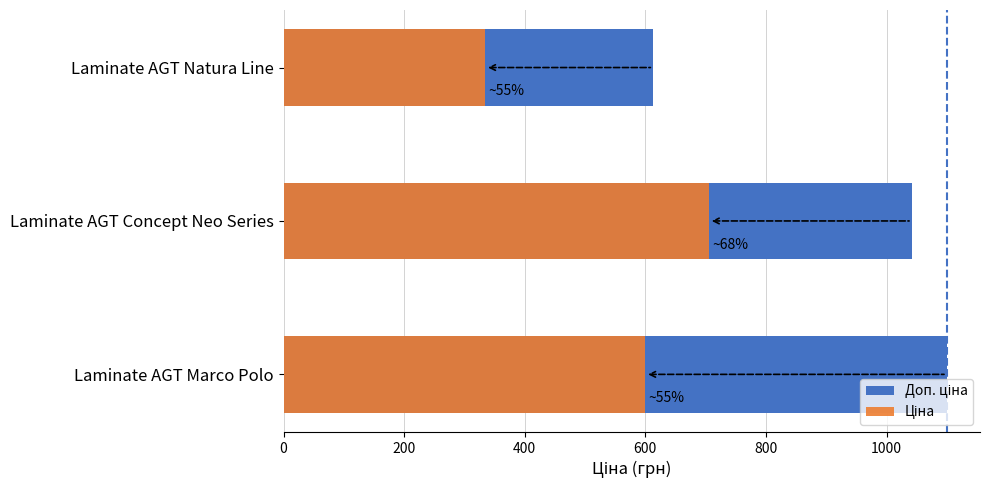

List the series in order of their peak value, highest first.

Доп. ціна, Ціна